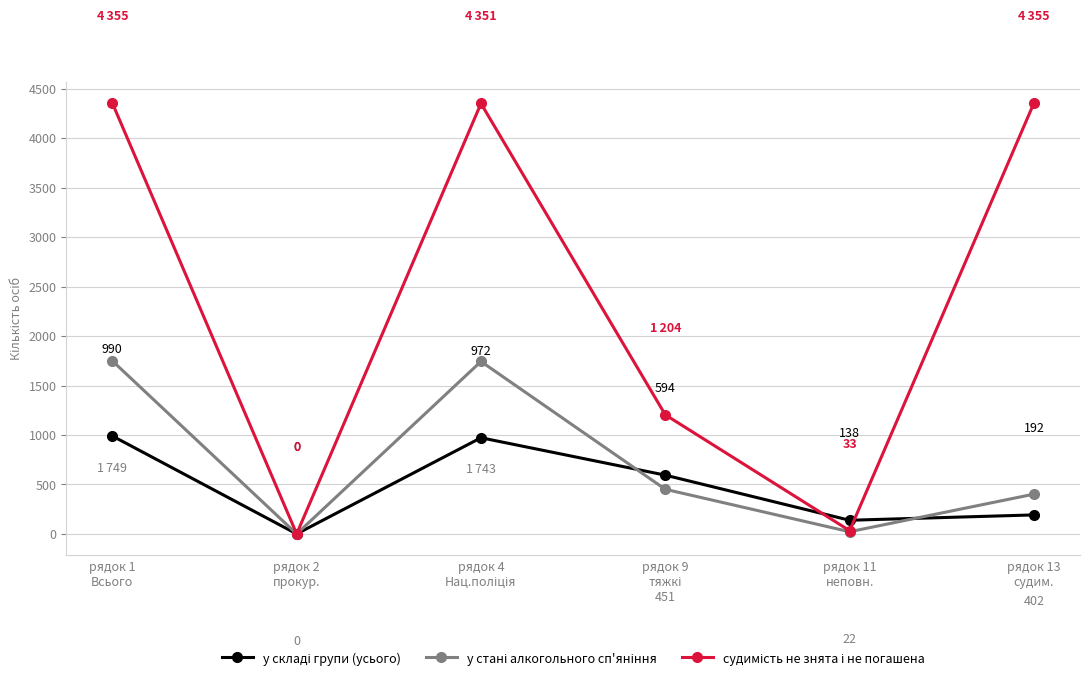

At how many categories does at least one series exceed 3395?

3